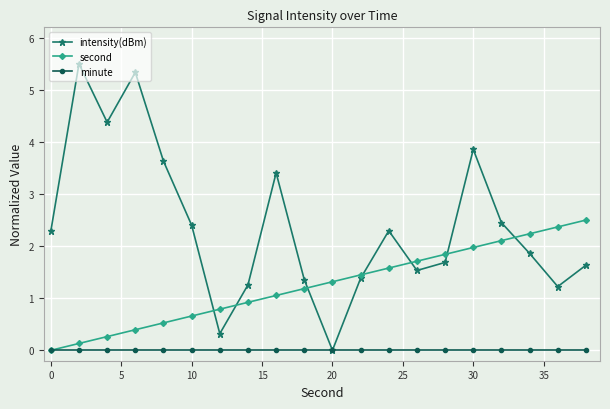

How many lines are shown in the chart?

3